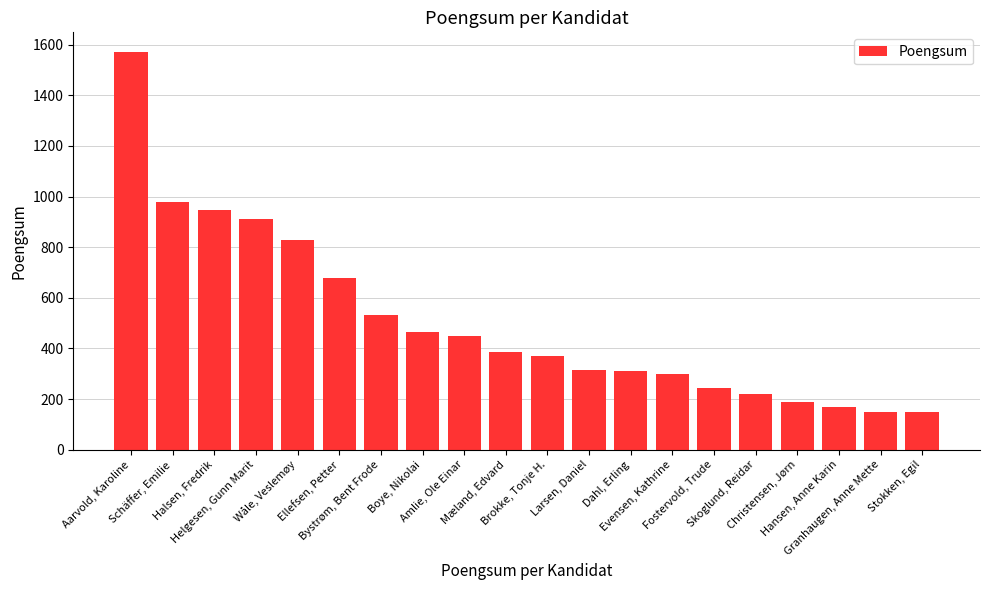

The value at Boye, Nikolai is 465. True or false?

True